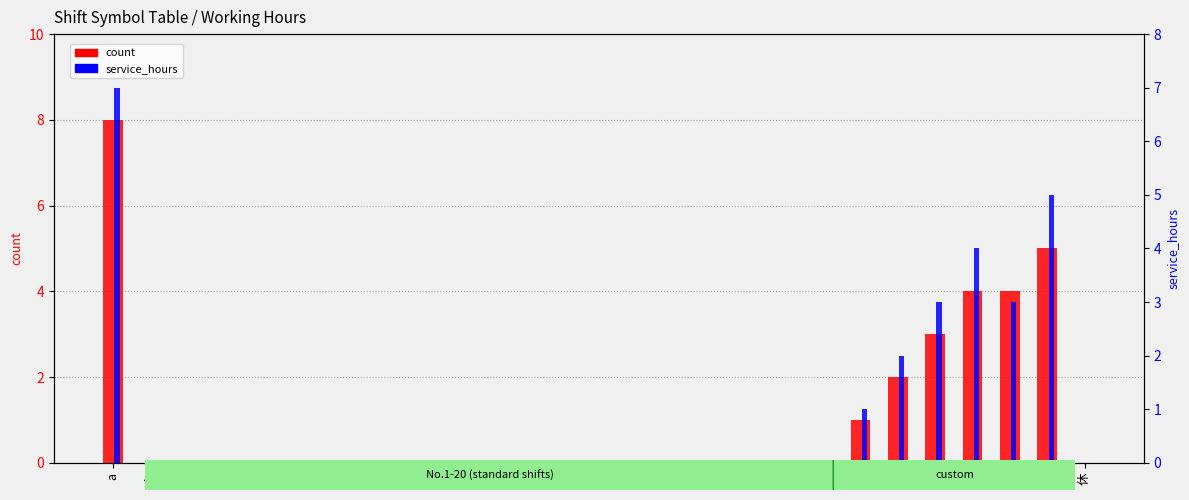

Which series changed the most between o and r?

count